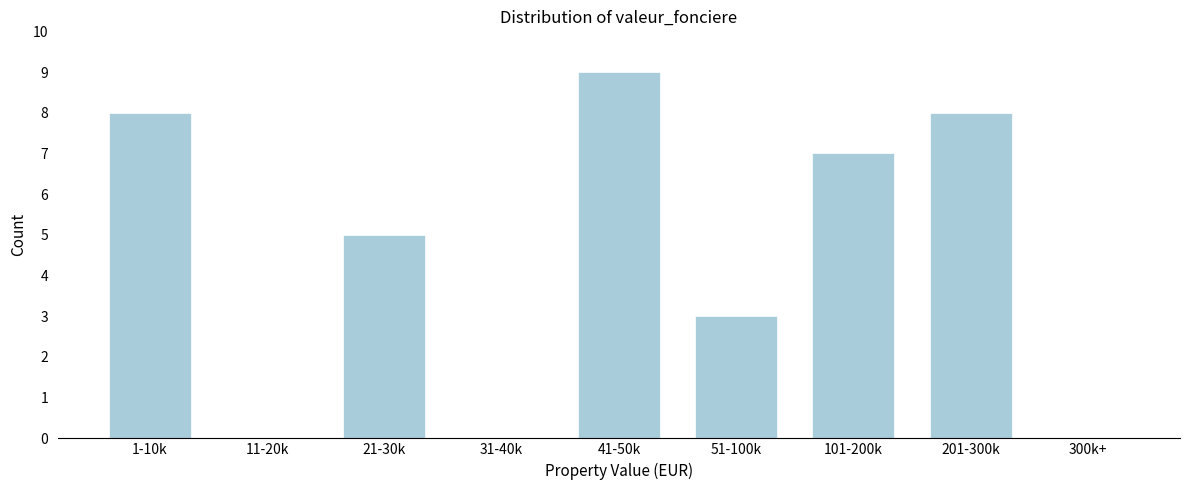

Reading left to right, extract all data points from this chart.

1-10k=8	11-20k=0	21-30k=5	31-40k=0	41-50k=9	51-100k=3	101-200k=7	201-300k=8	300k+=0